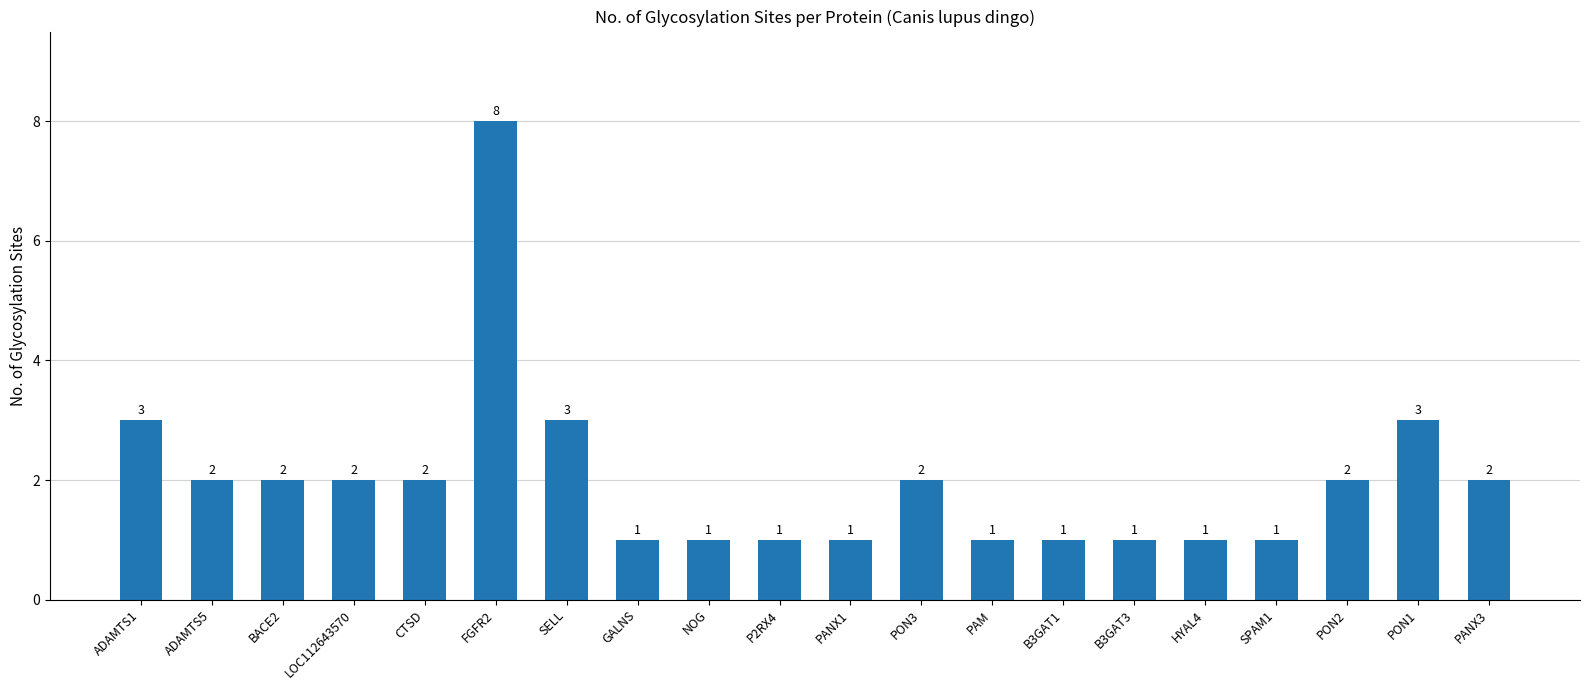

Reading left to right, transcribe all the data shown in this chart.

ADAMTS1=3	ADAMTS5=2	BACE2=2	LOC112643570=2	CTSD=2	FGFR2=8	SELL=3	GALNS=1	NOG=1	P2RX4=1	PANX1=1	PON3=2	PAM=1	B3GAT1=1	B3GAT3=1	HYAL4=1	SPAM1=1	PON2=2	PON1=3	PANX3=2